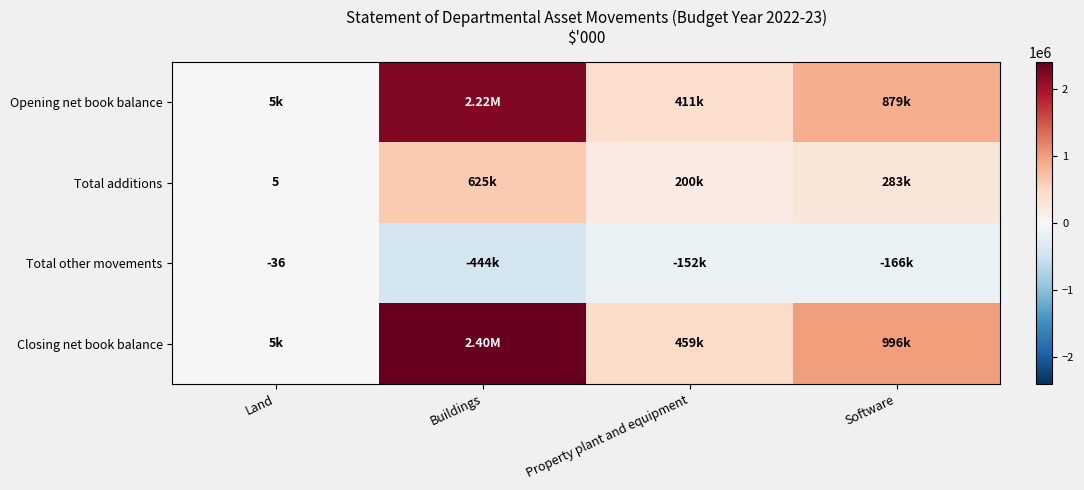

What is the sum of the Opening net book balance values at Buildings and Software?

3101235